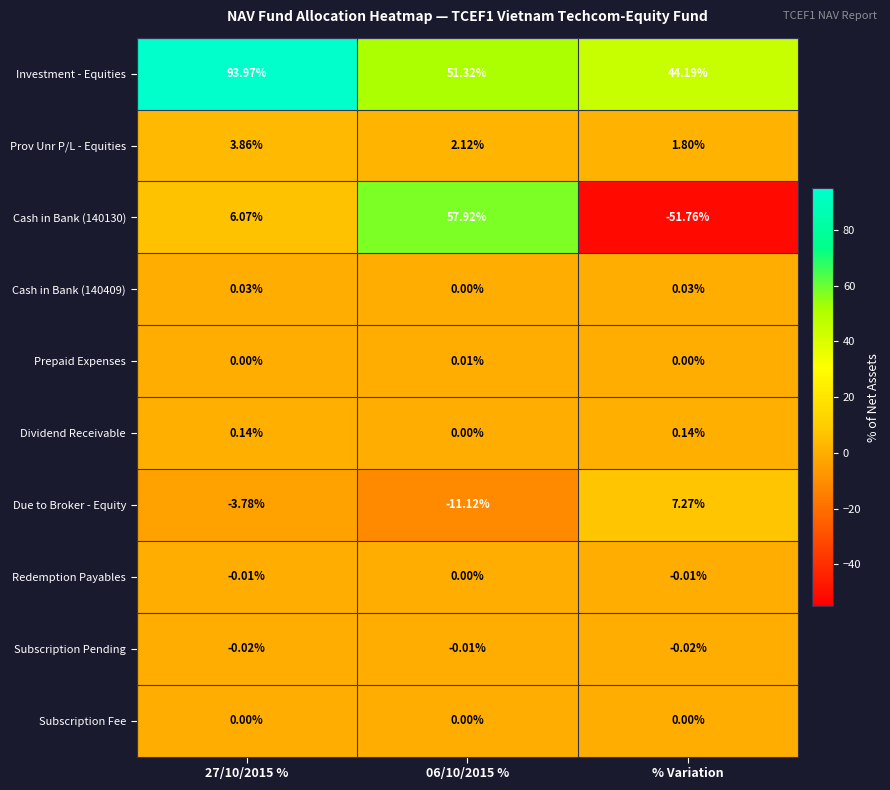

Between 06/10/2015 % and % Variation, which series saw the biggest shift?

Cash in Bank (140130)